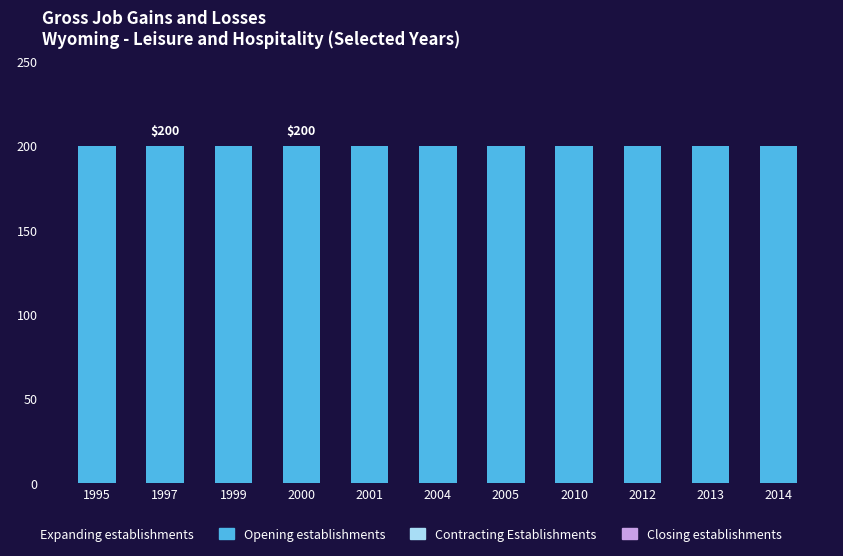

Reading left to right, list all the values displayed in this chart.

Expanding establishments: 0	0	0	0	0	0	0	0	0	0	0
Opening establishments: 200	200	200	200	200	200	200	200	200	200	200
Contracting Establishments: 0	0	0	0	0	0	0	0	0	0	0
Closing establishments: 0	0	0	0	0	0	0	0	0	0	0